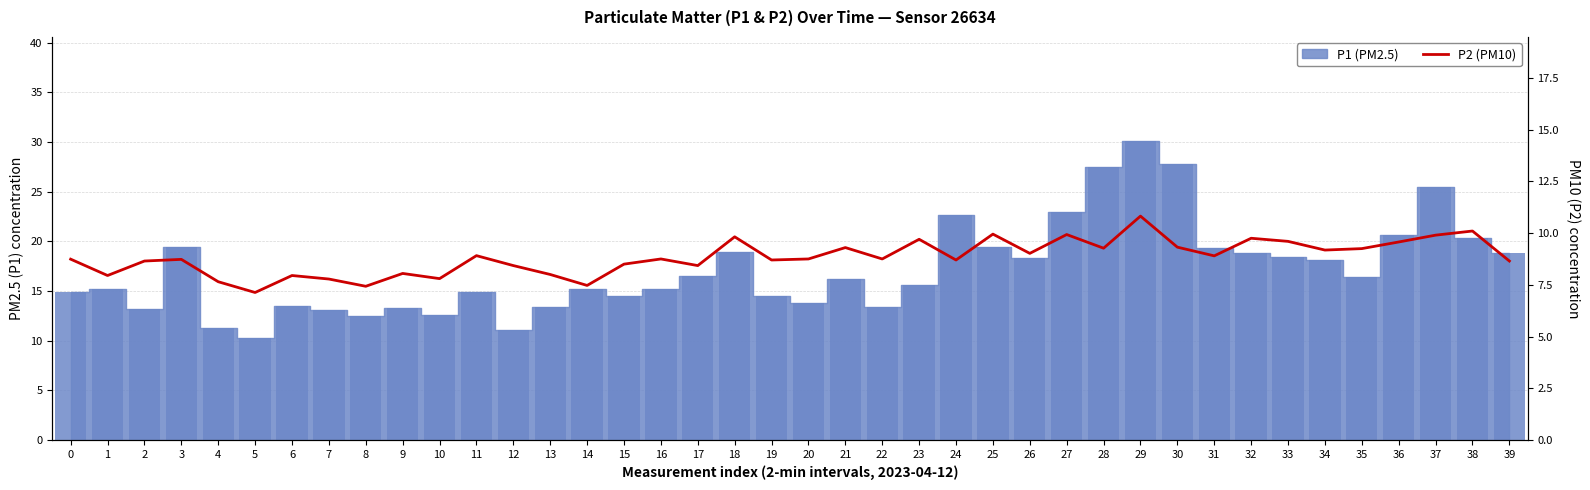

What is the minimum value shown in the chart?

7.1